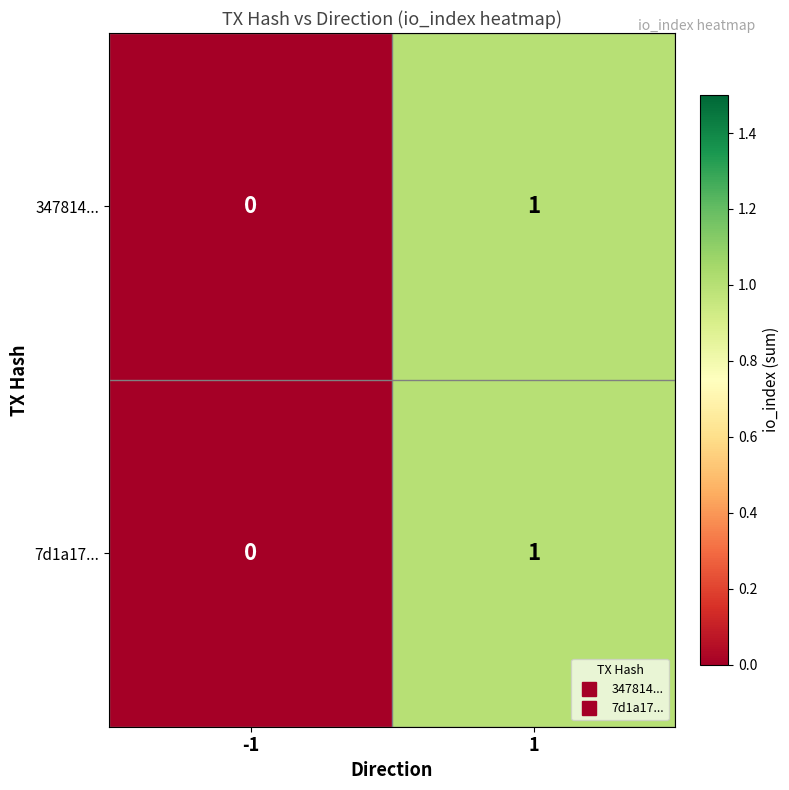

Reading right to left, what are all the values shown in this chart?

347814...: 1=1	-1=0
7d1a17...: 1=1	-1=0